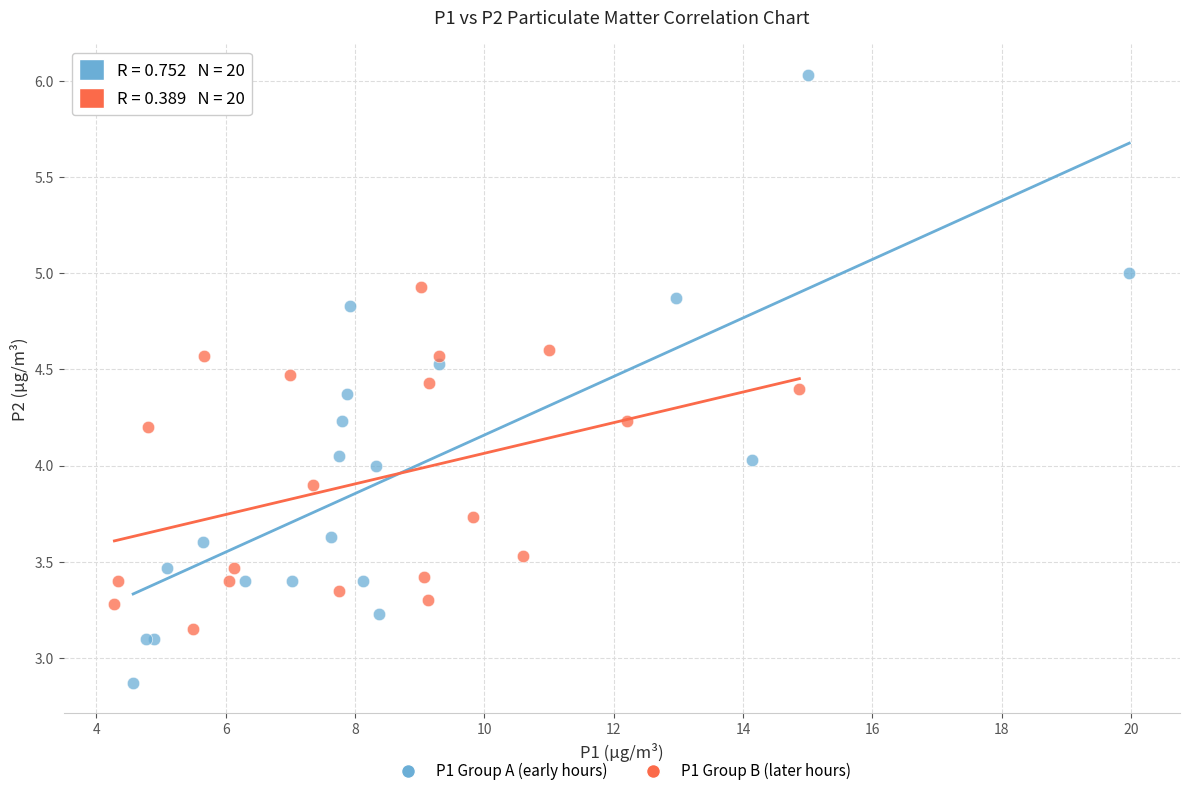

Which series reaches the minimum Y coordinate?

P1 Group A (early hours)